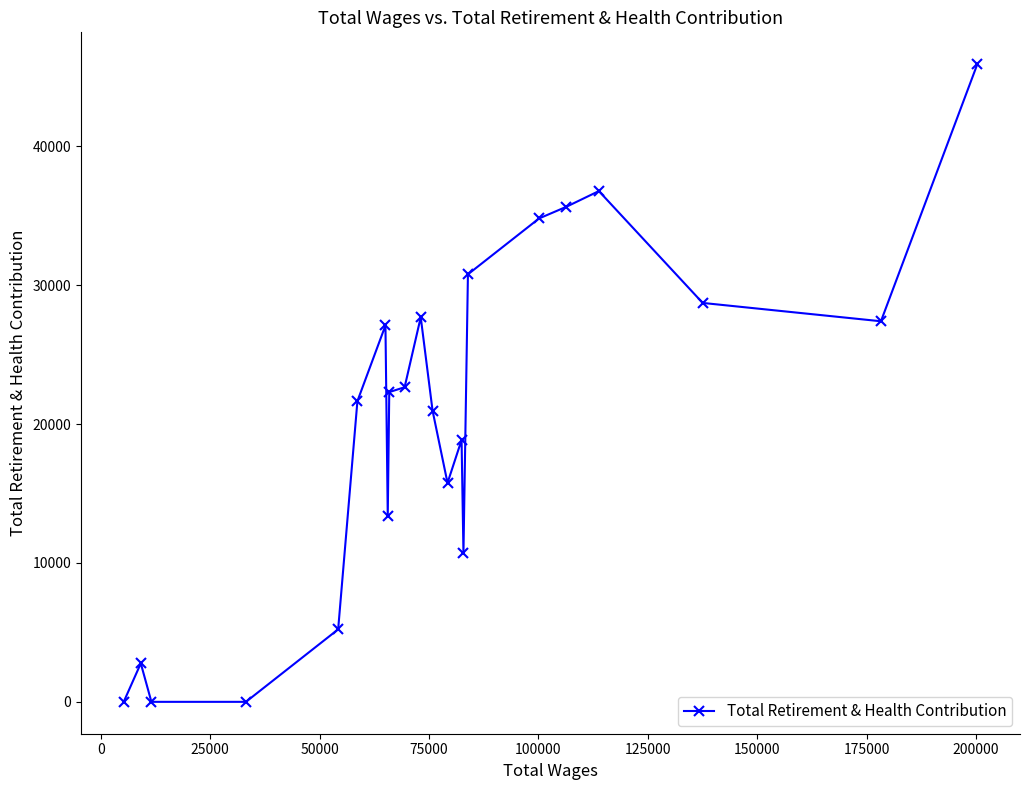

How many lines are shown in the chart?

1